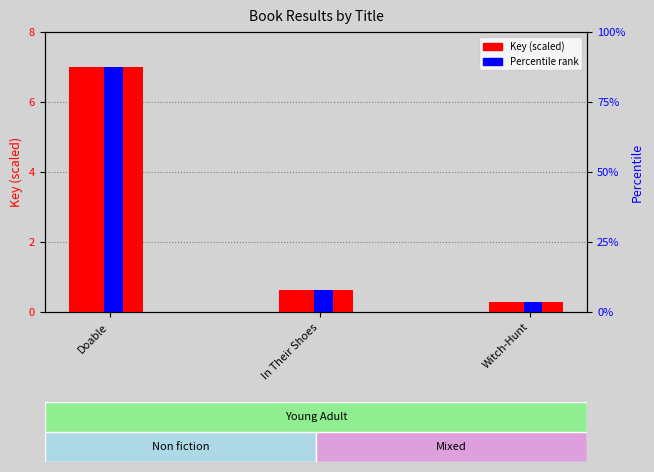

Between In Their Shoes and Doable, which is larger?

Doable